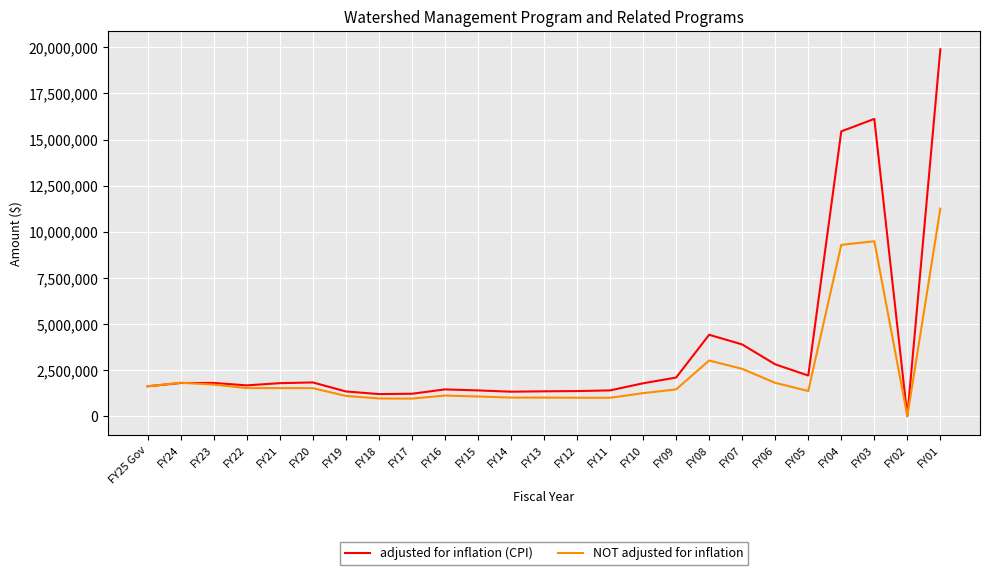

List the series in order of their peak value, lowest first.

NOT adjusted for inflation, adjusted for inflation (CPI)